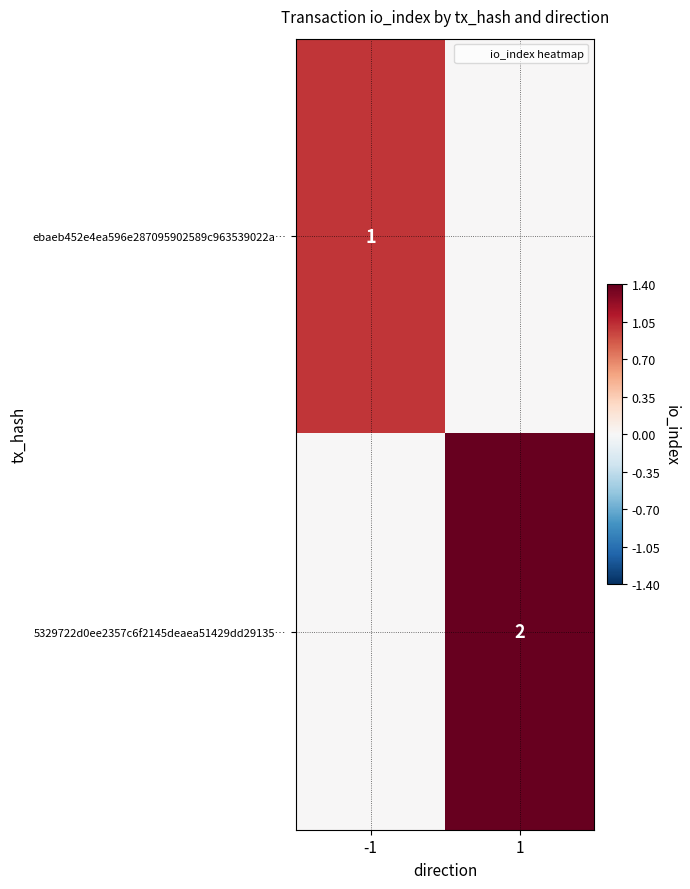

Which series has the widest spread of values?

5329722d0ee2357c6f2145deaea51429dd29135…